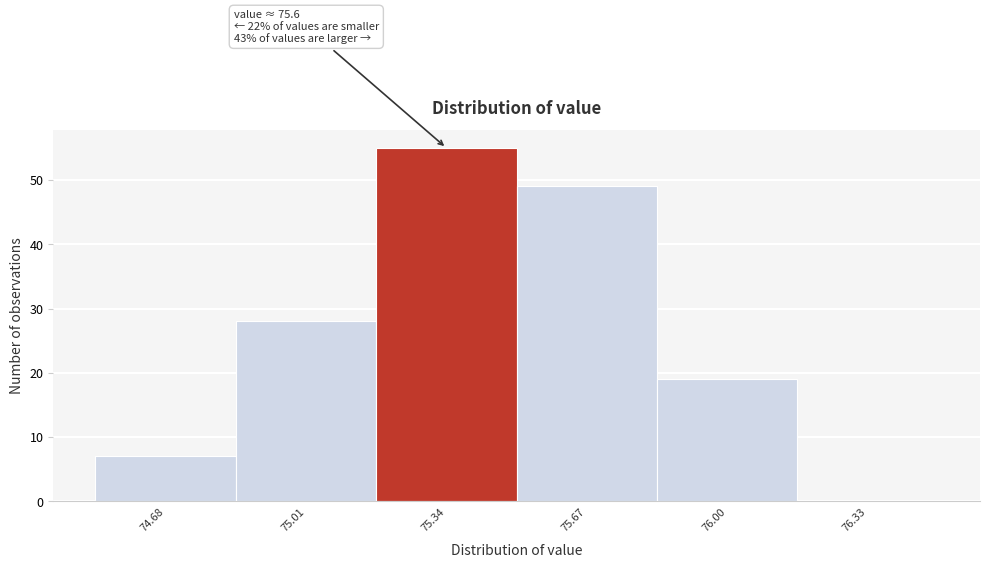

Reading right to left, list all the values displayed in this chart.

76.33=0	76.00=19	75.67=49	75.34=55	75.01=28	74.68=7